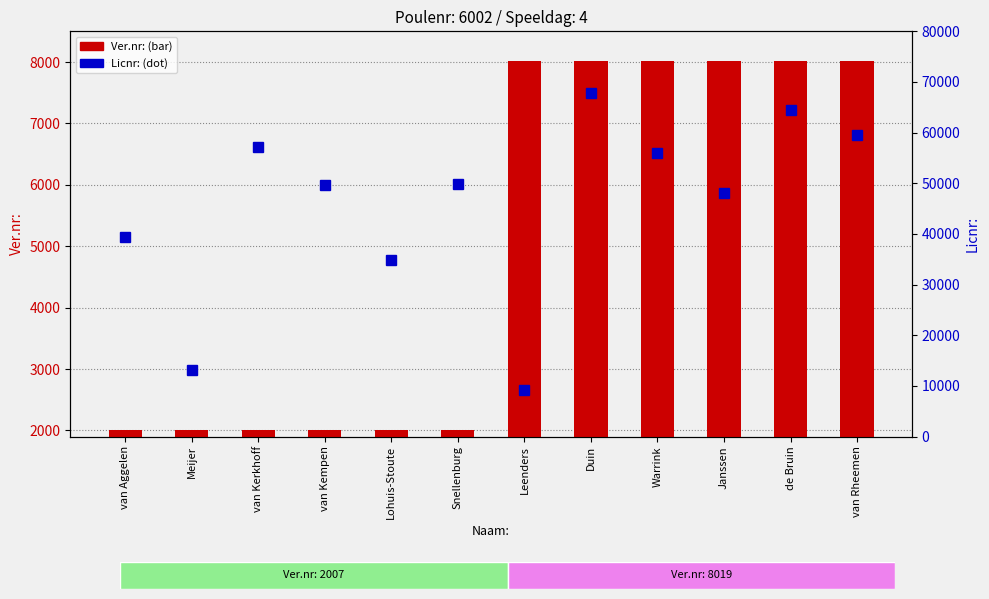

Is the value of Licnr: at Snellenburg greater than the value of Ver.nr: at Warrink?

Yes